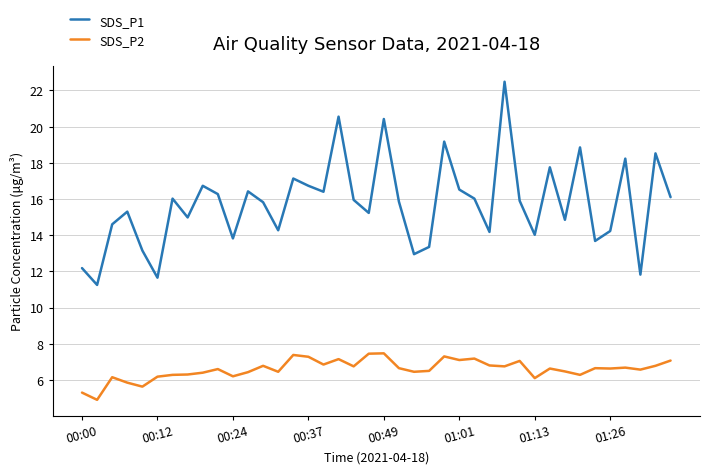

Which series has the largest range (max minus min)?

SDS_P1